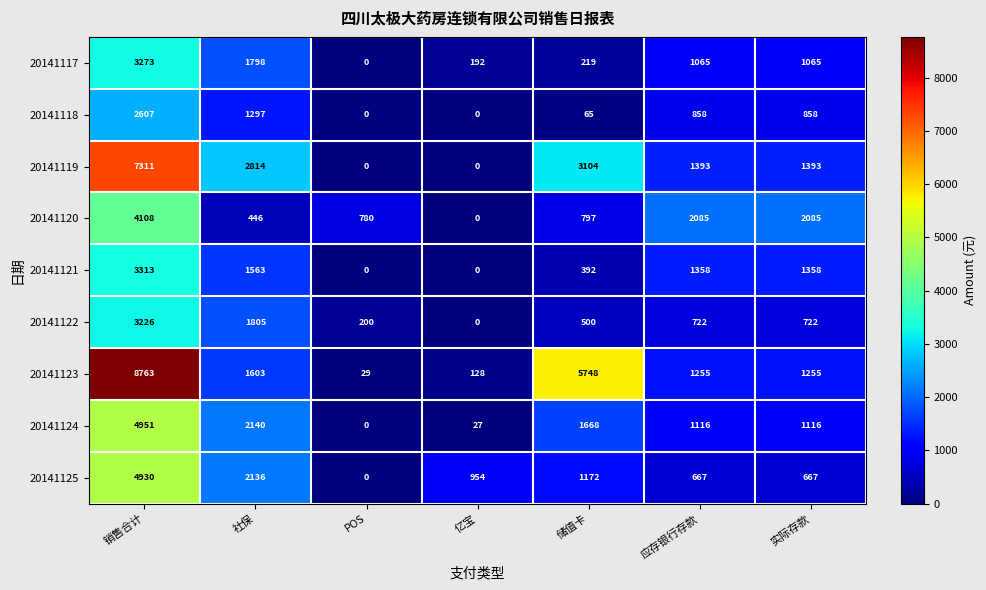

What is the difference between the highest and lowest values at 亿宝?

954